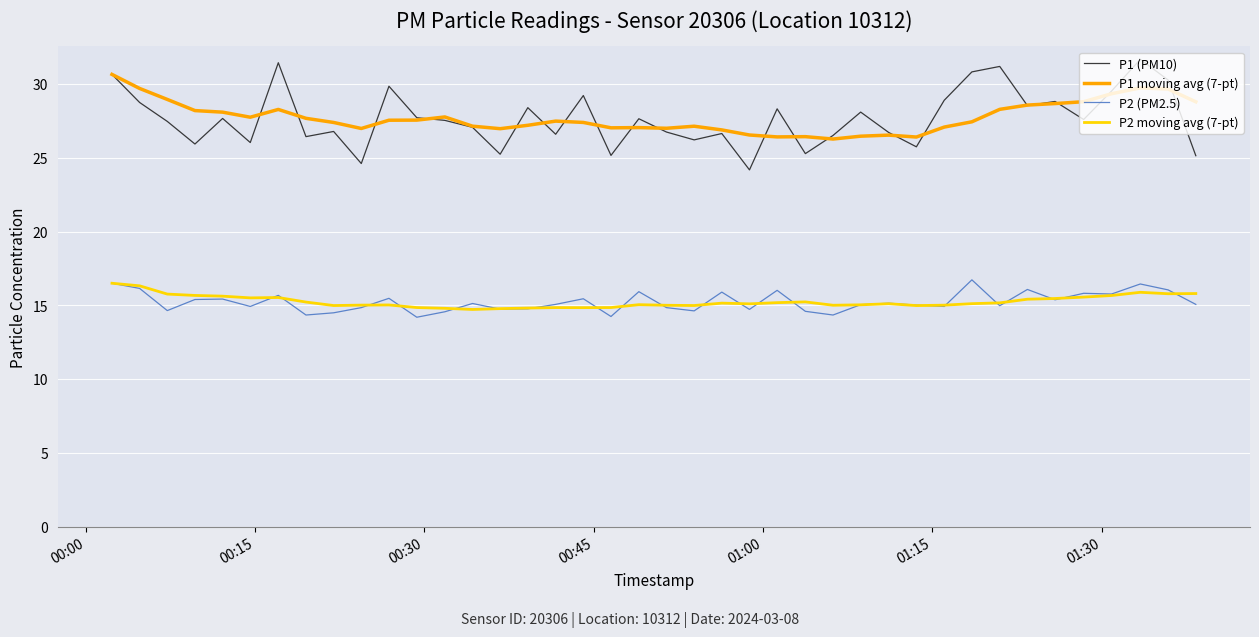

What is the smallest value displayed?

14.2